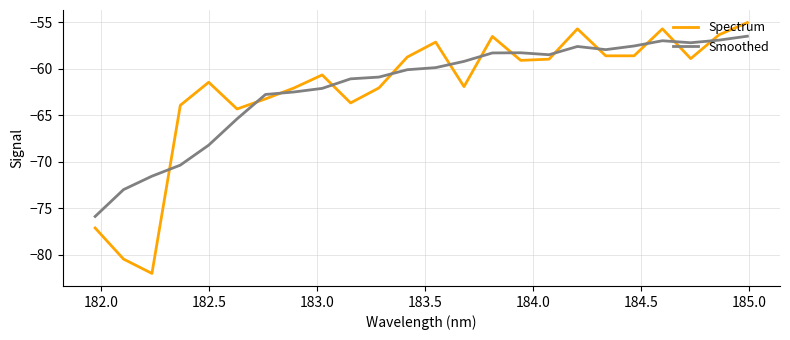

Rank the series by their maximum value, from lowest to highest.

Smoothed, Spectrum